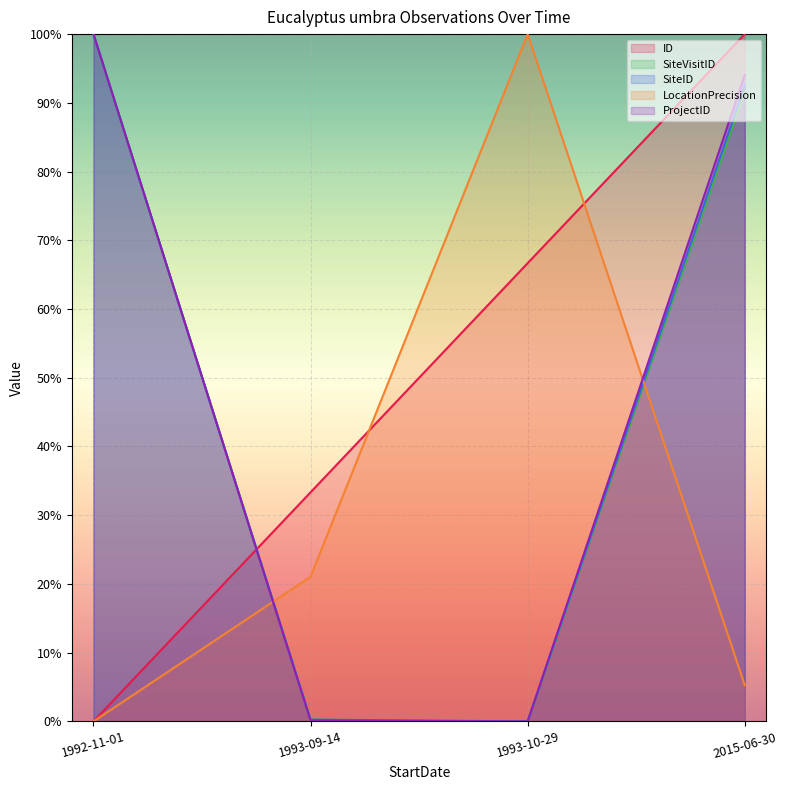

What is the label of the 4th point from the left?

2015-06-30